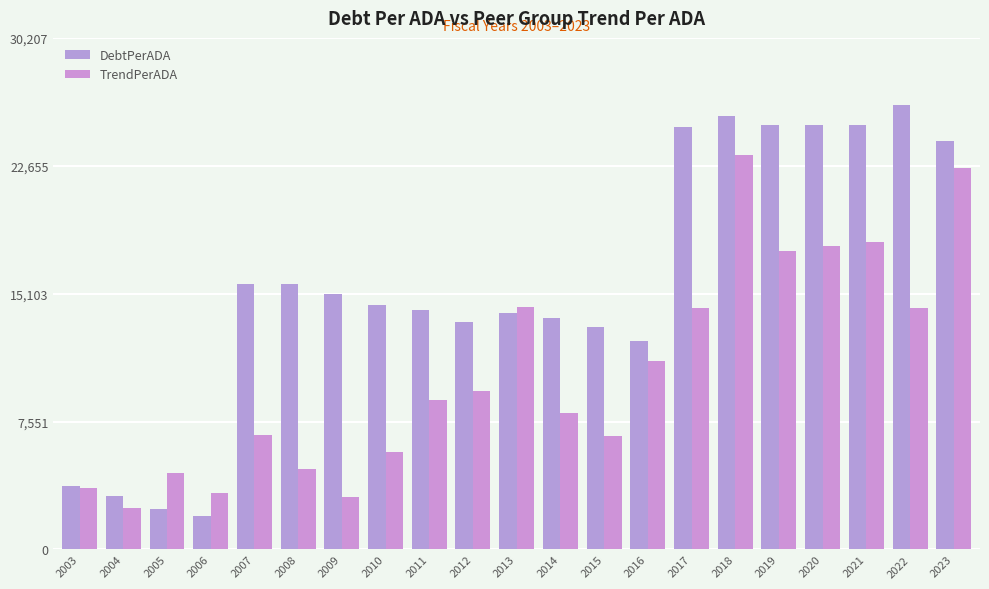

What is the total value across all series at 2013?

28282.7